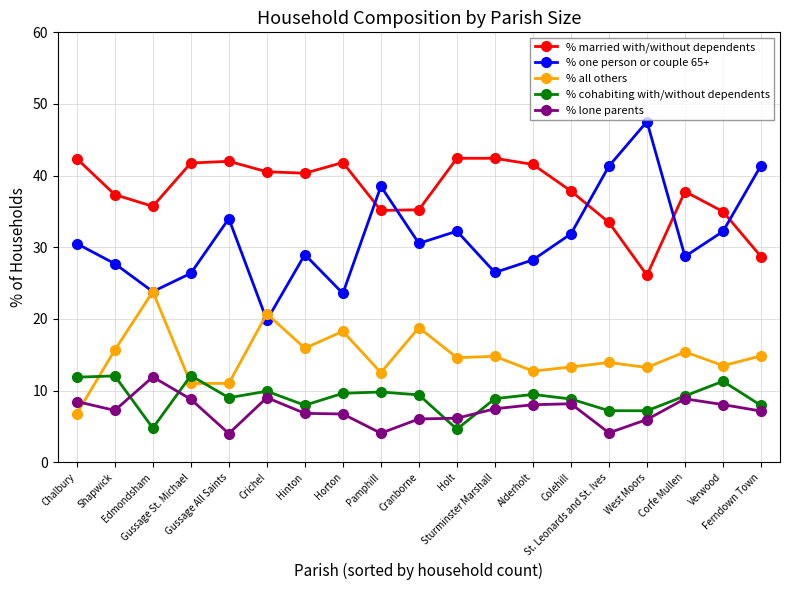

True or false: % one person or couple 65+ and % lone parents intersect in this chart.

False